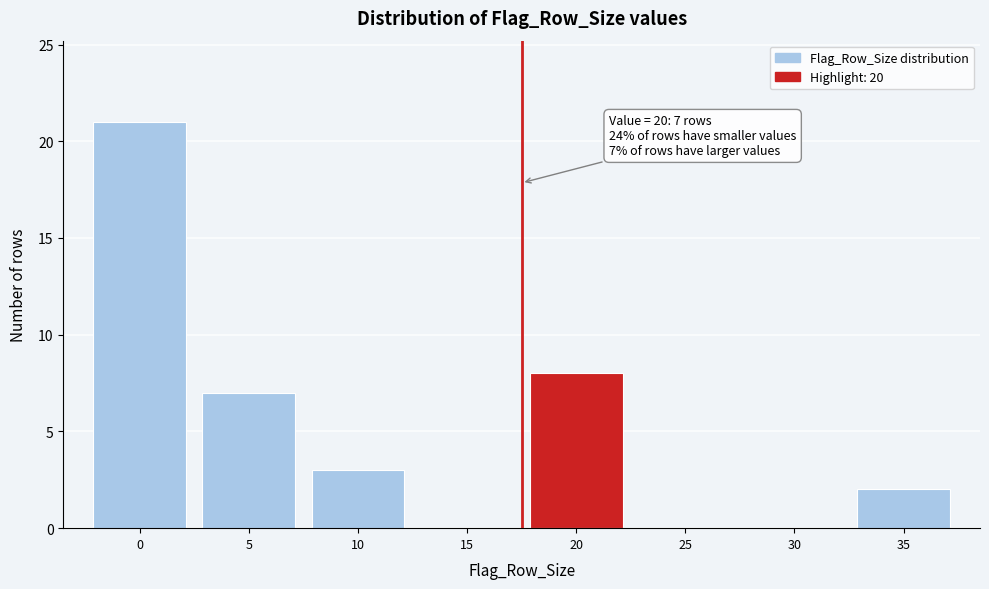

Reading left to right, extract all data points from this chart.

0=21	5=7	10=3	15=0	20=8	25=0	30=0	35=2